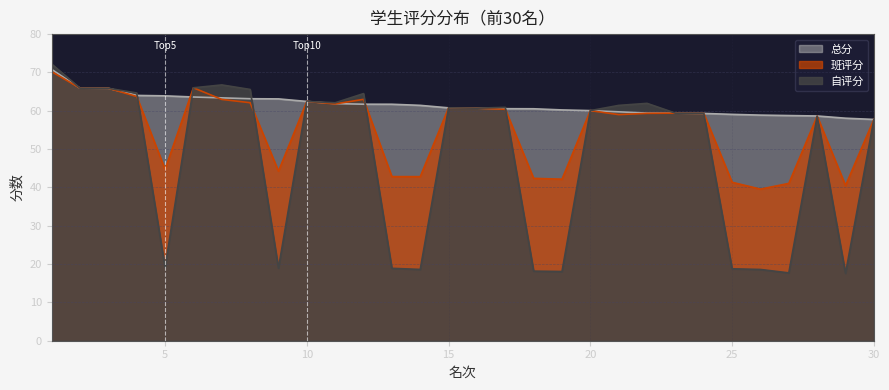

In 班评分, how many points are higher than both neighbors (excluding endpoints)?

7